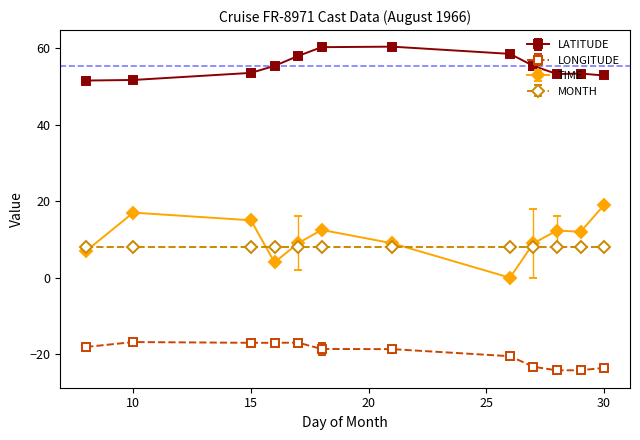

What is the average value of the LONGITUDE series?

-19.9